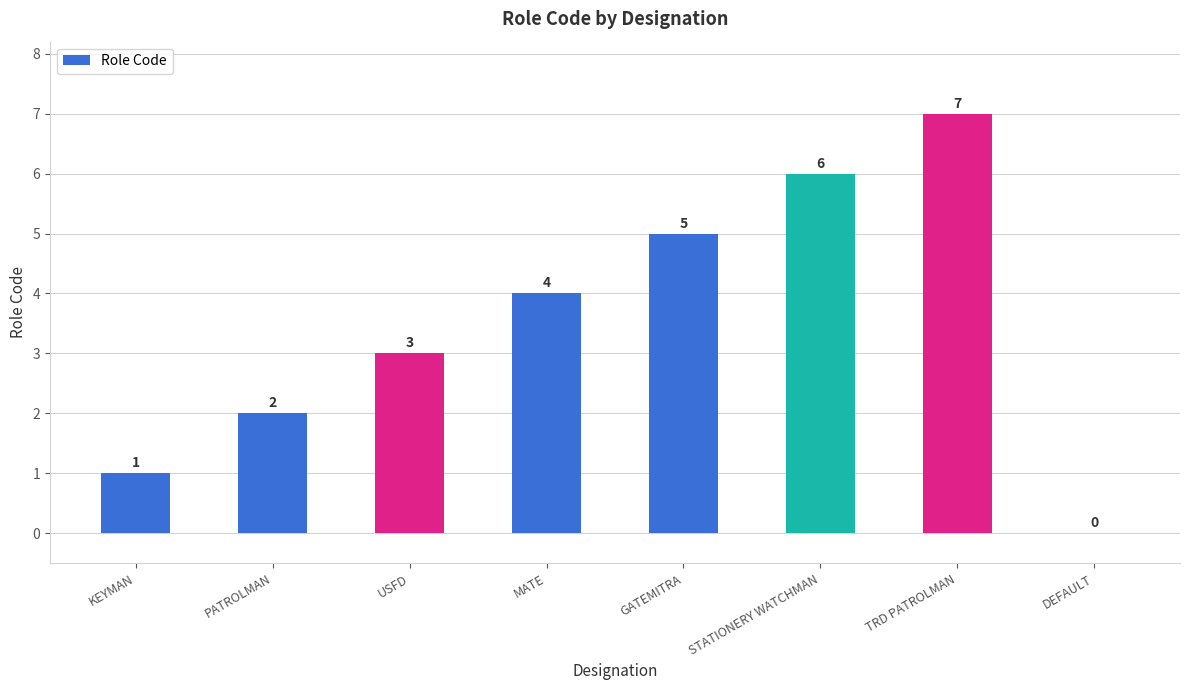

True or false: the data shows 3 at PATROLMAN.

False